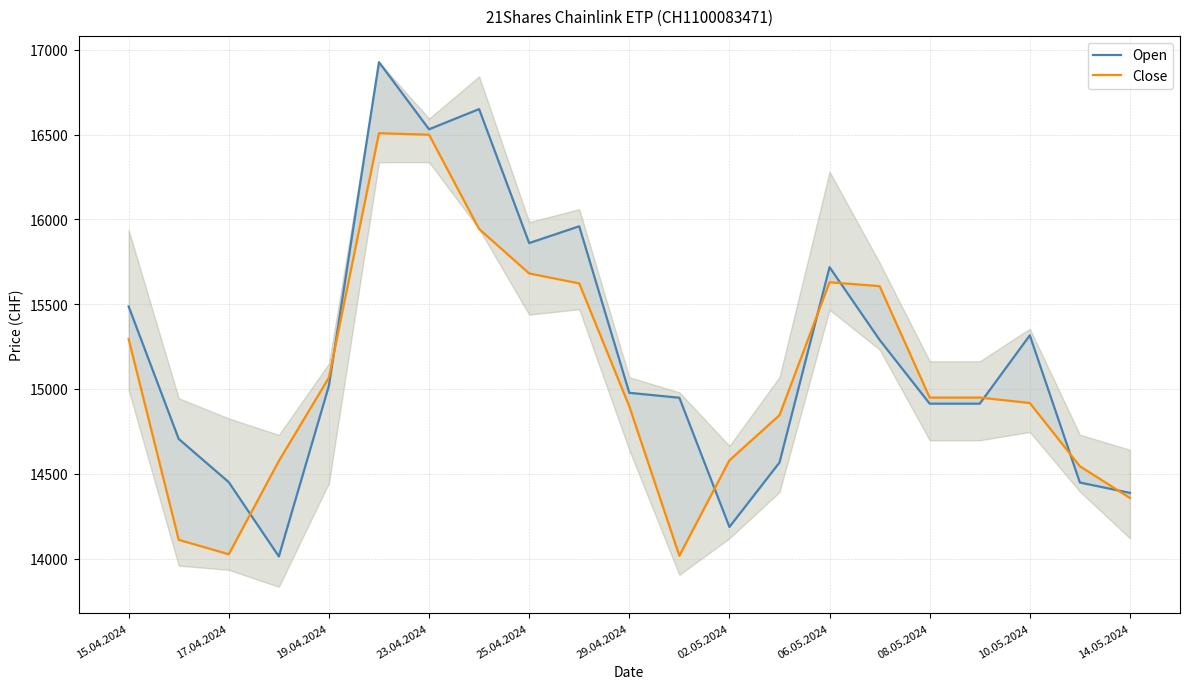

Rank the series at 13 from lowest to highest value.

Open, Close